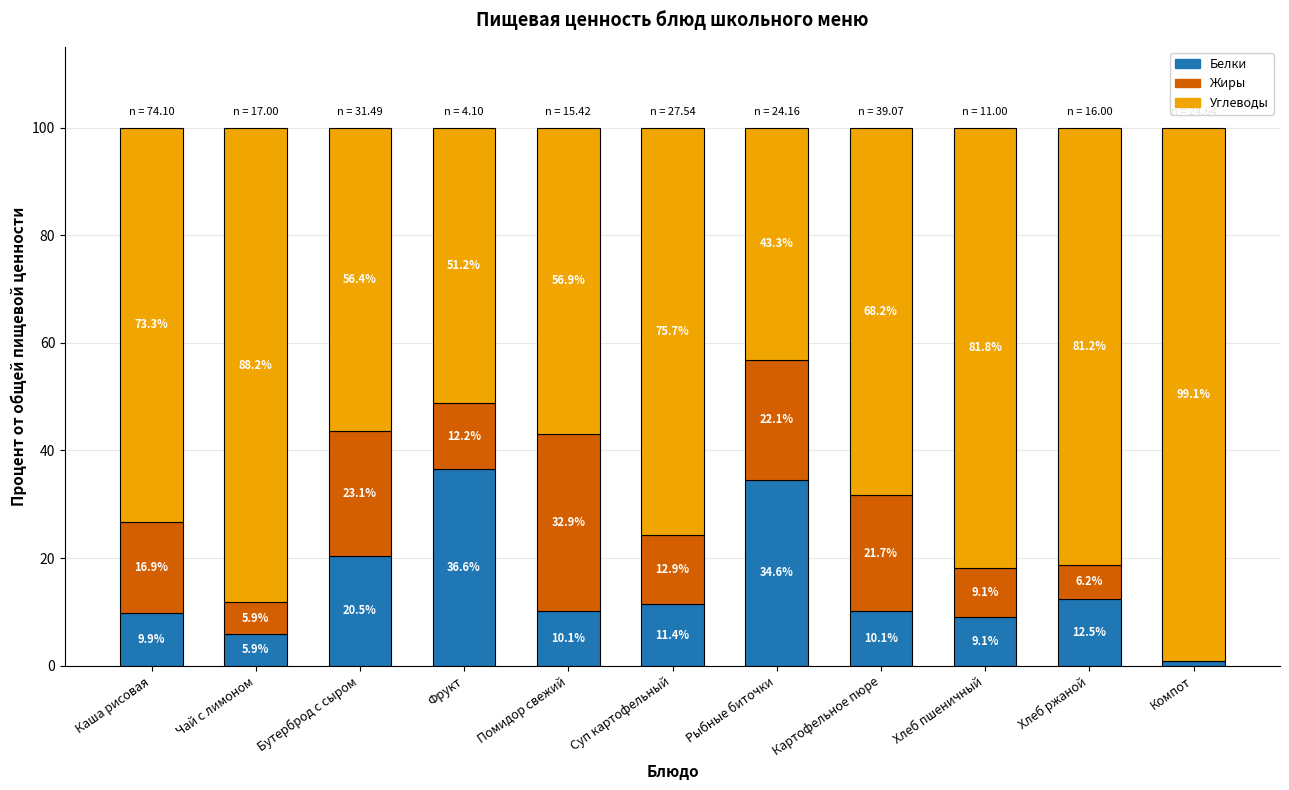

At which label is Белки closest to 18?

Бутерброд с сыром